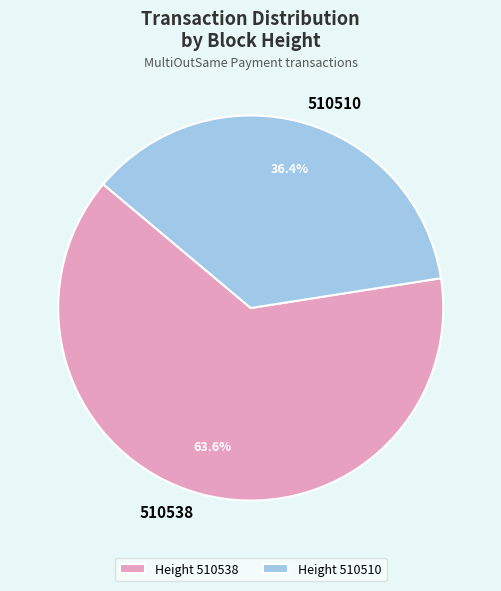

How many segments does this pie chart have?

2